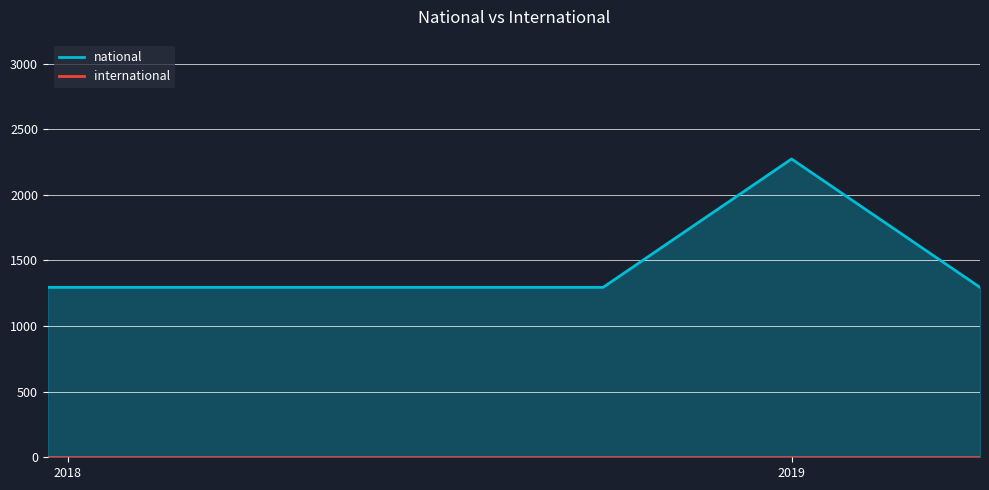

What is the label of the 6th point from the right?

2017-12-22